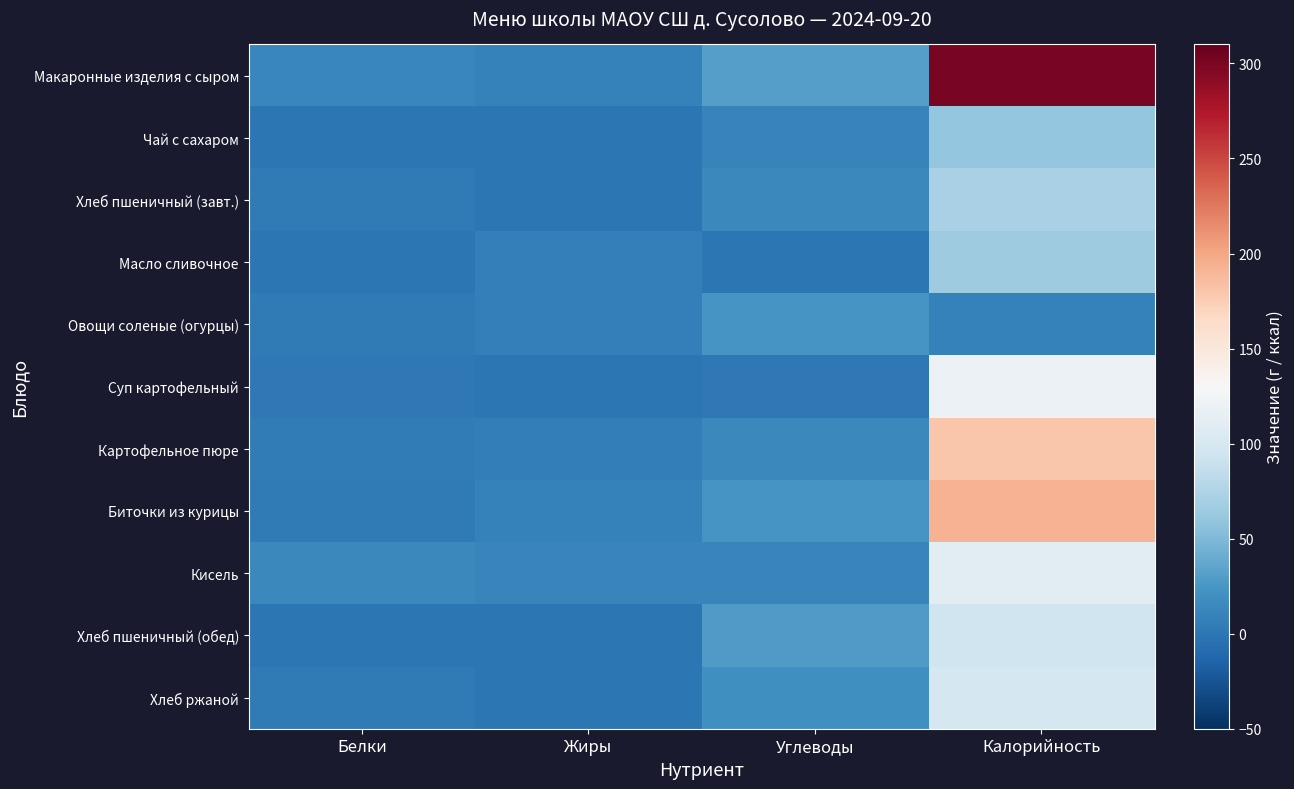

Which series has the widest spread of values?

Макаронные изделия с сыром